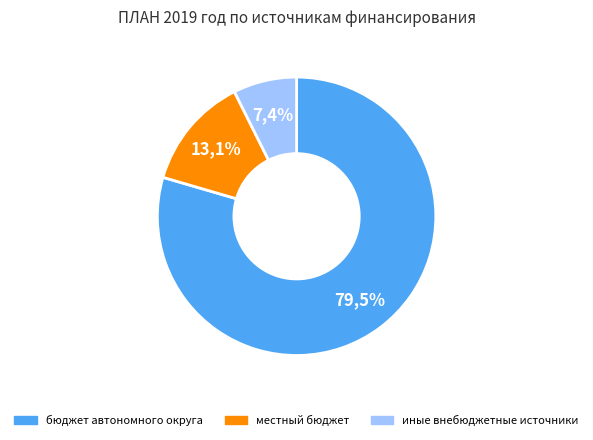

Is there any slice that represents more than half of the pie?

Yes